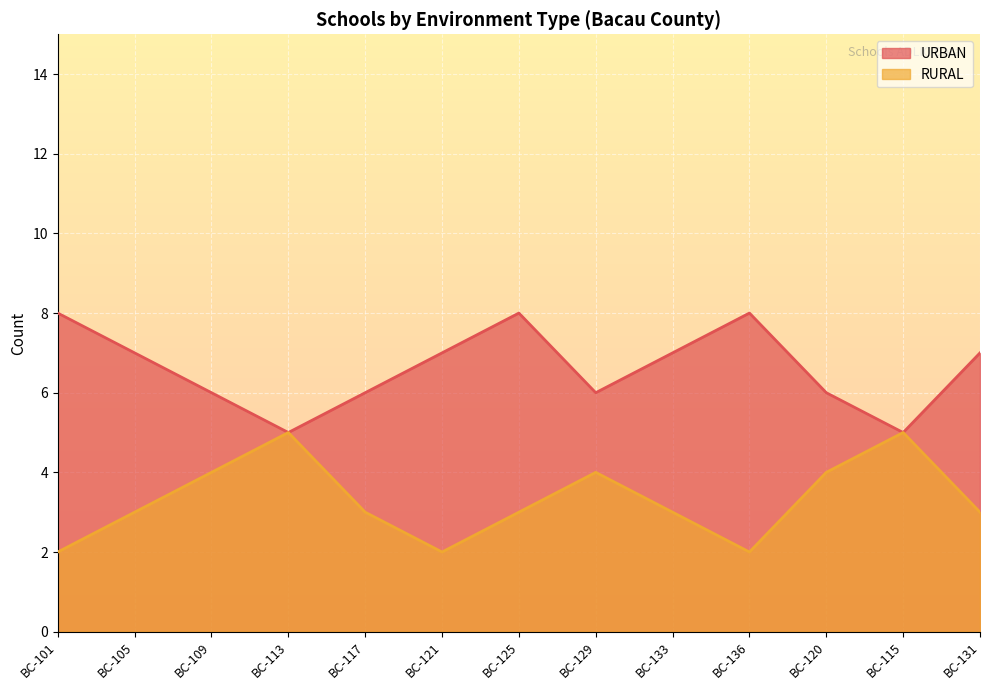

Which series changed the most between BC-125 and BC-129?

URBAN